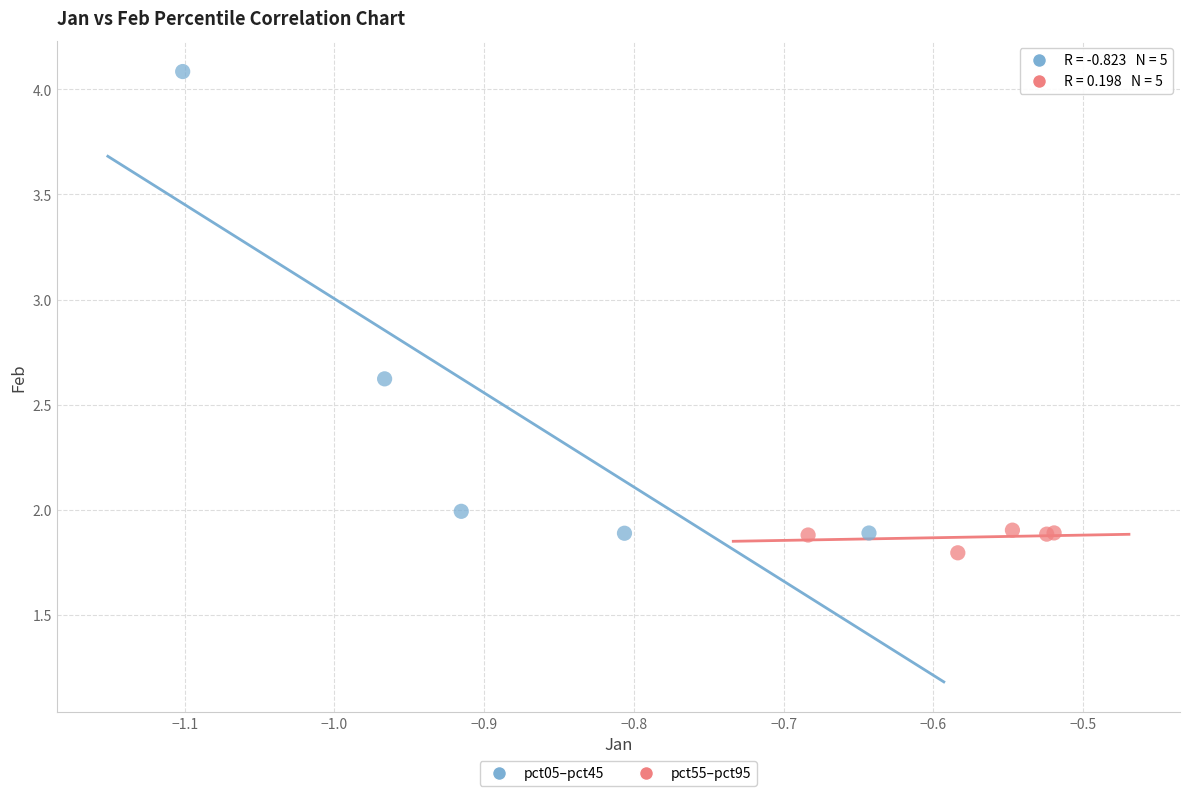

What are all the series names shown in the legend?

pct05–pct45, pct55–pct95